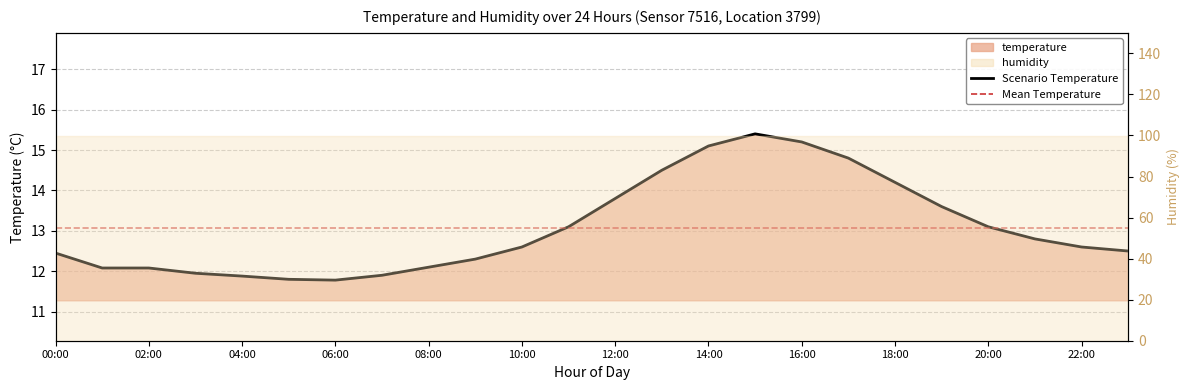

True or false: the data shows 15.9 at 04:00.

False